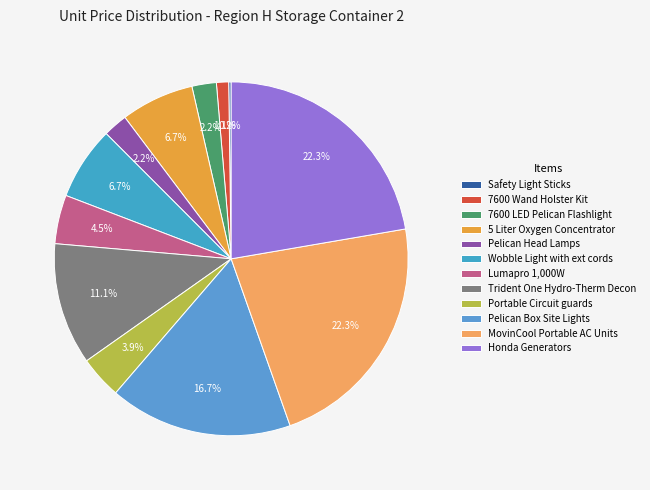

What is the smallest slice in the pie chart?

Safety Light Sticks